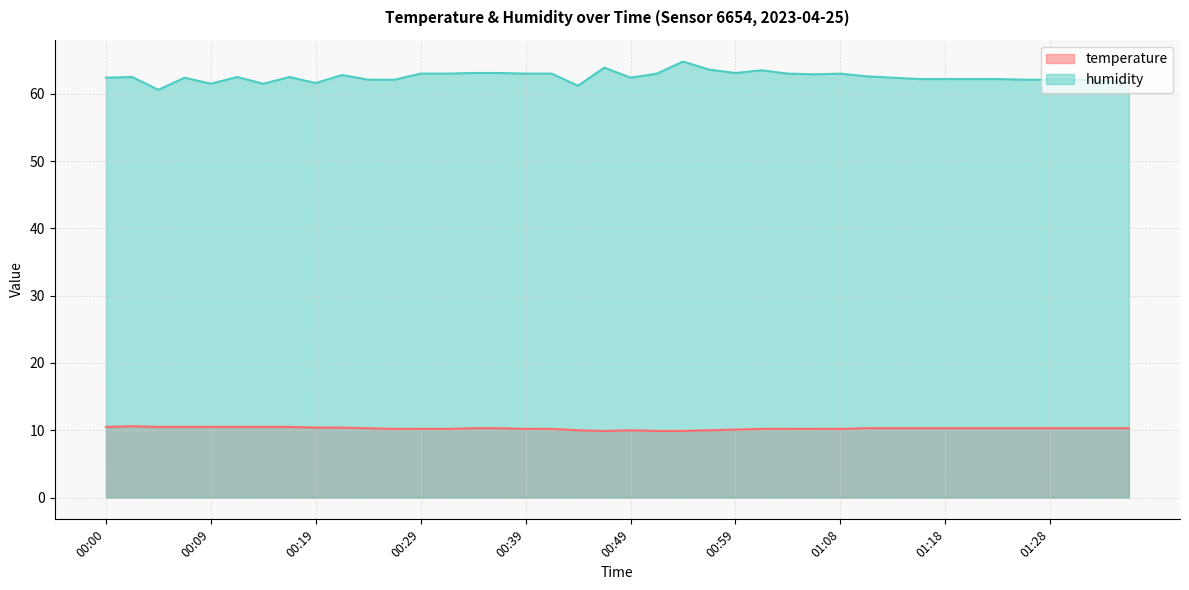

Read the temperature value at 01:13.

10.3